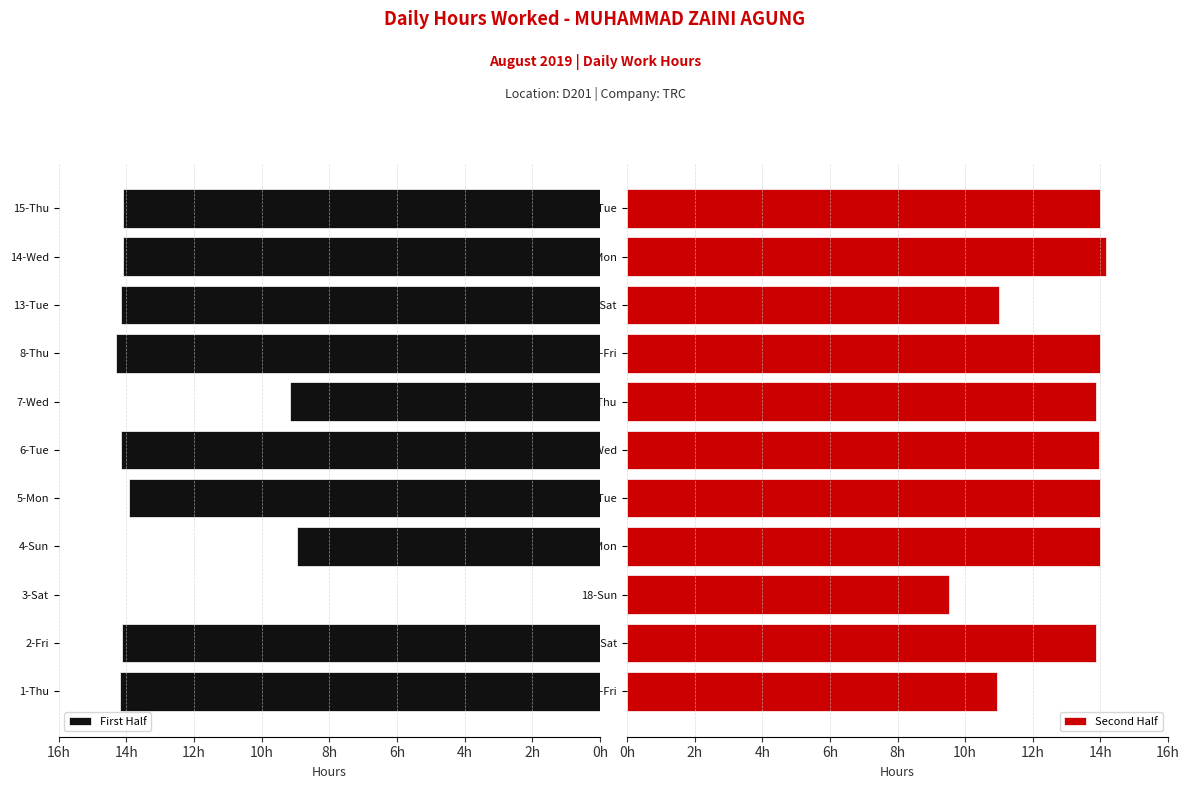

Between 1-Thu and 6-Tue, which is larger?

1-Thu